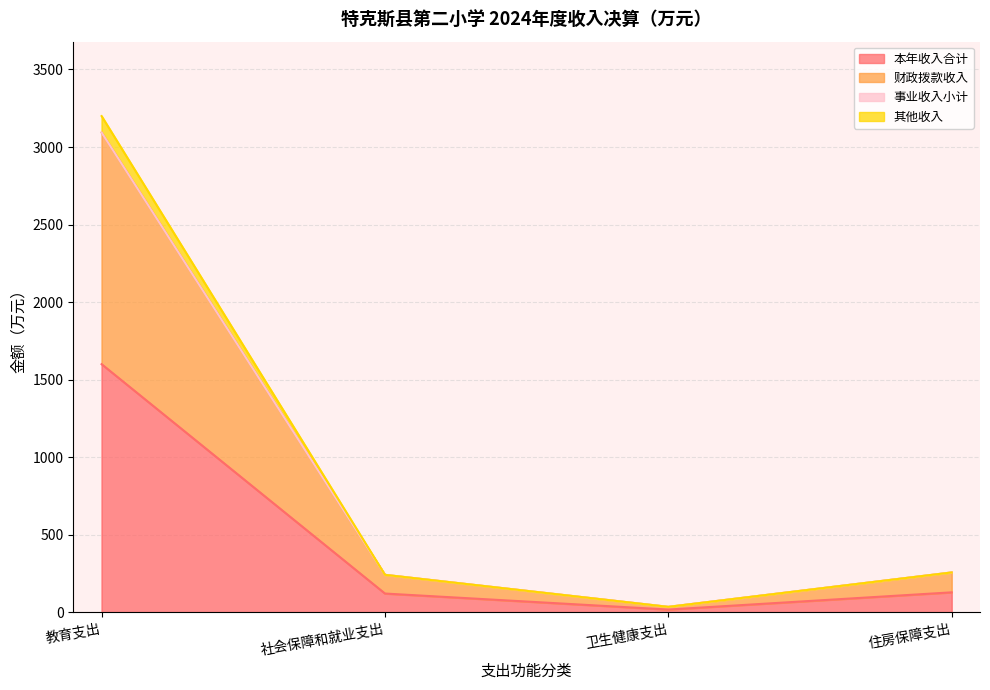

What position from the right is 住房保障支出?

1